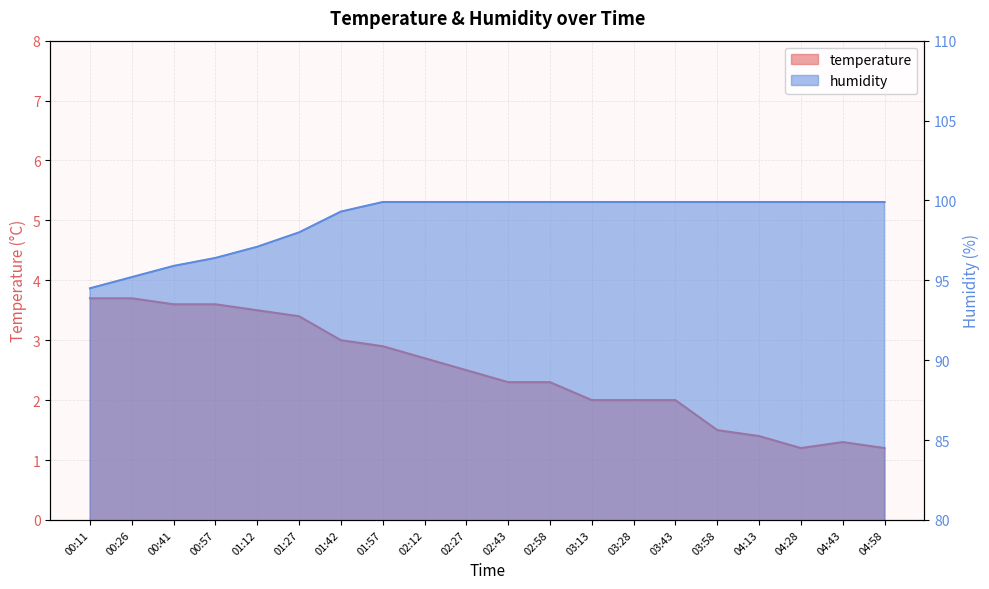

What is the label of the 18th point from the right?

00:41